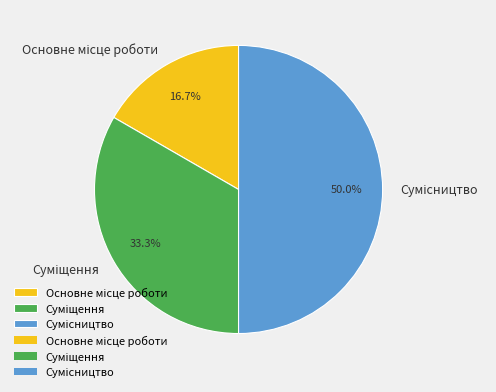

To the nearest percent, what percentage of the pie is Сумісництво?

50%